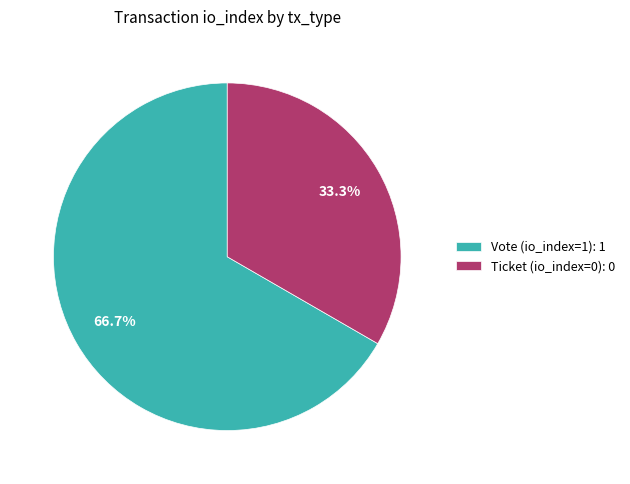

Do Vote (io_index=1): 1 and Ticket (io_index=0): 0 together represent more than half of the pie?

Yes